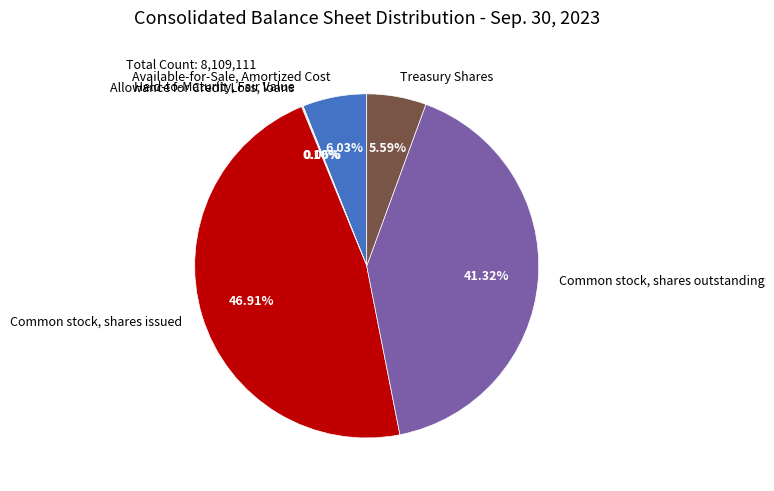

Is the sum of Common stock, shares outstanding and Treasury Shares greater than half?

No